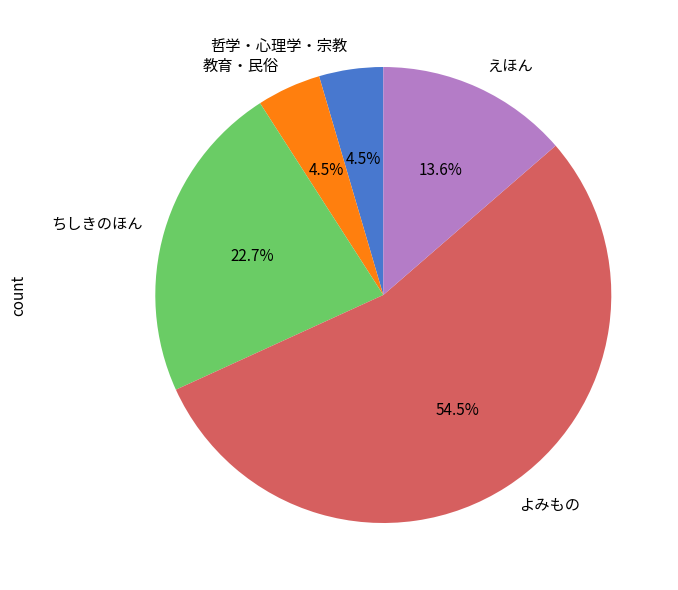

How much of the chart is everything except ちしきのほん?

77.3%